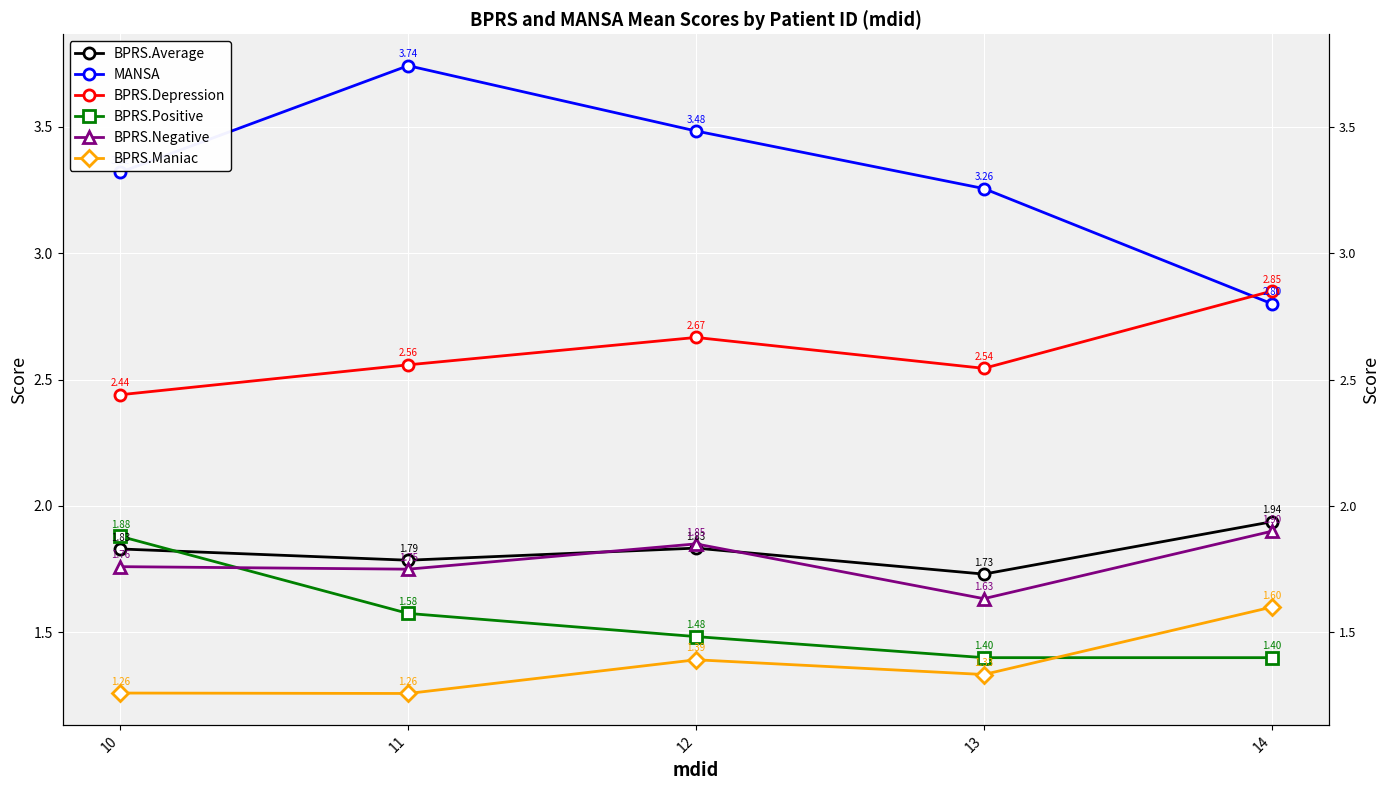

At which label is BPRS.Maniac closest to 1?

11